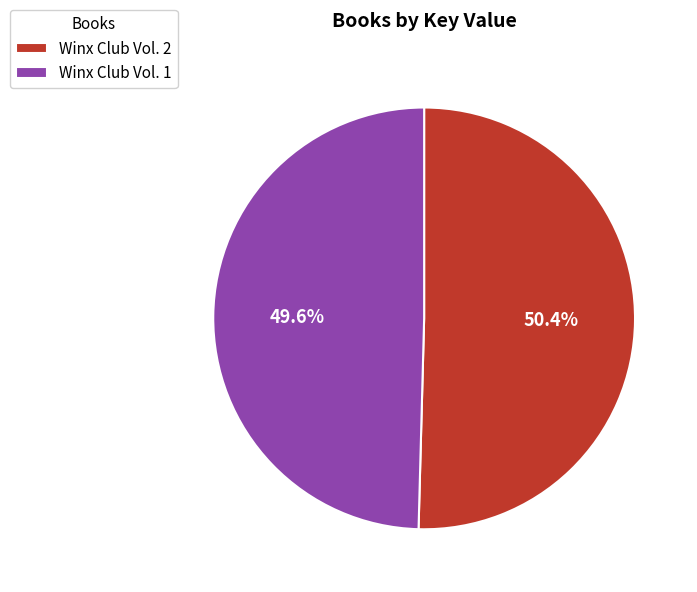

Rank the categories by value from lowest to highest.

Winx Club Vol. 1, Winx Club Vol. 2